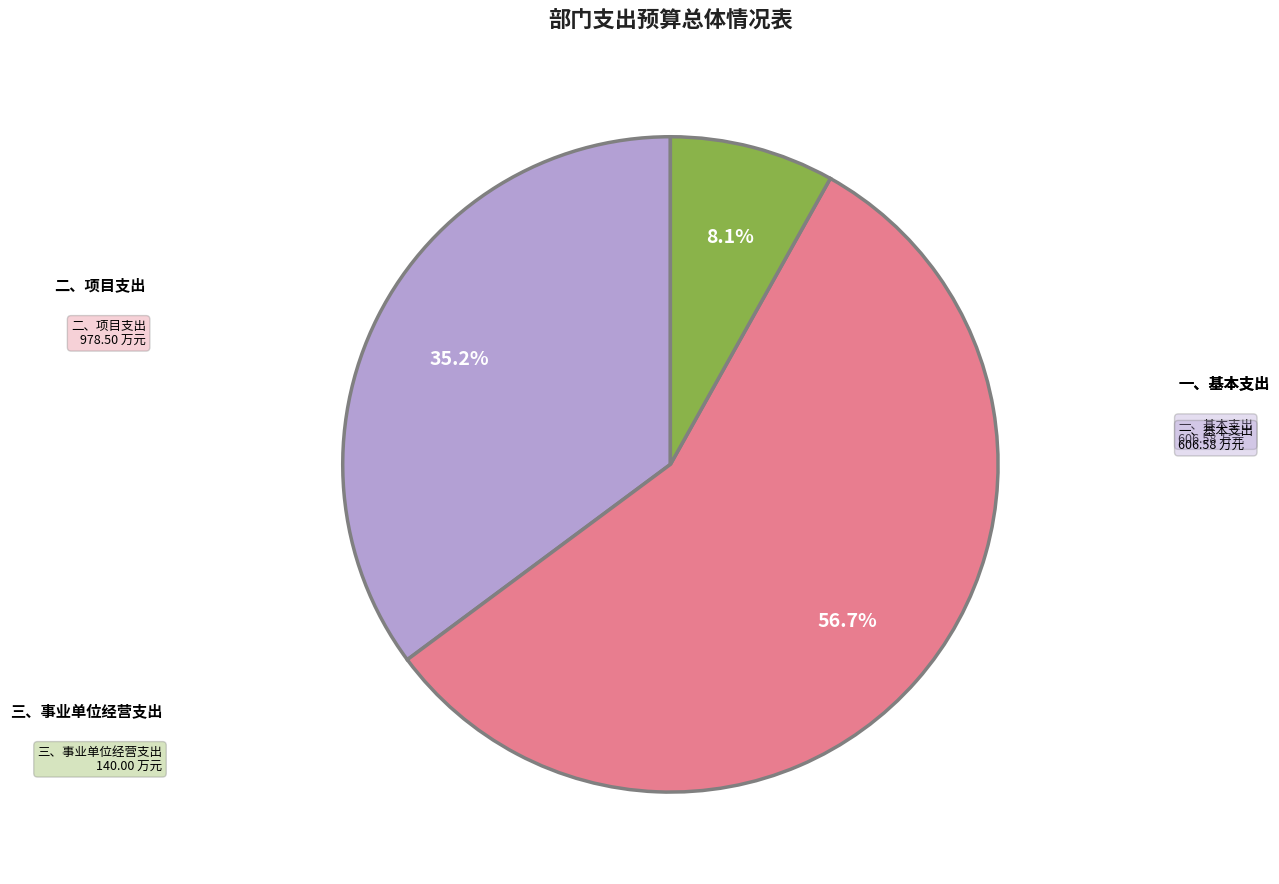

Is there any slice that represents more than half of the pie?

Yes